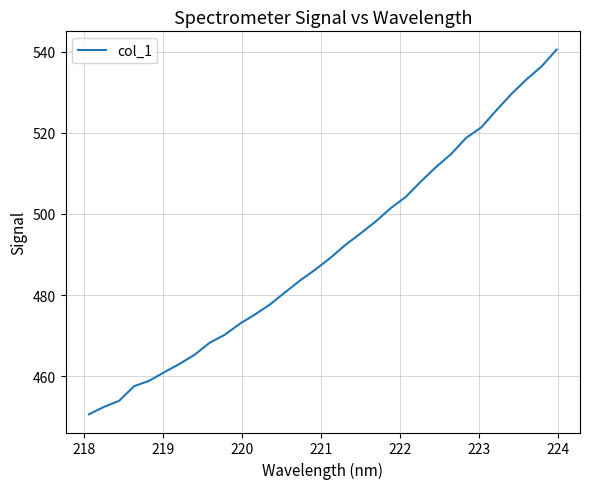

What is the minimum value shown in the chart?

450.6